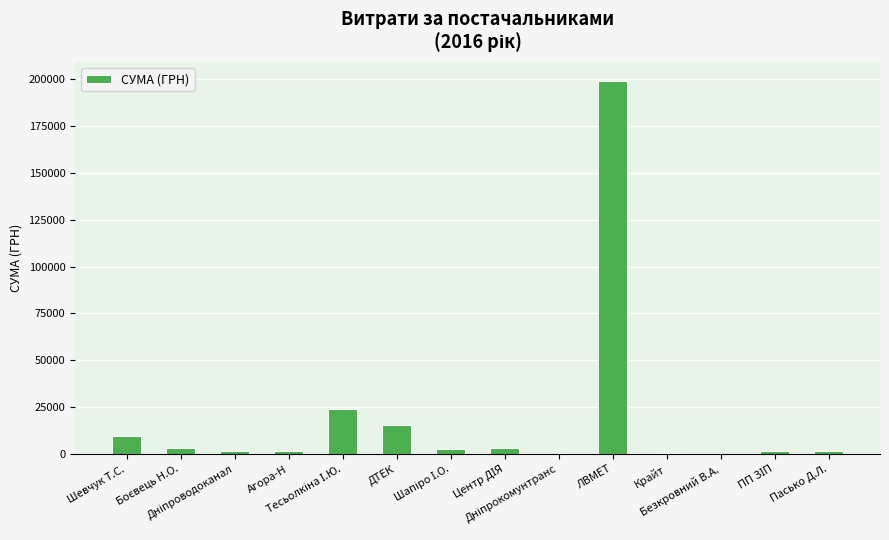

At which label does the data first exceed 2689?

Шевчук Т.С.